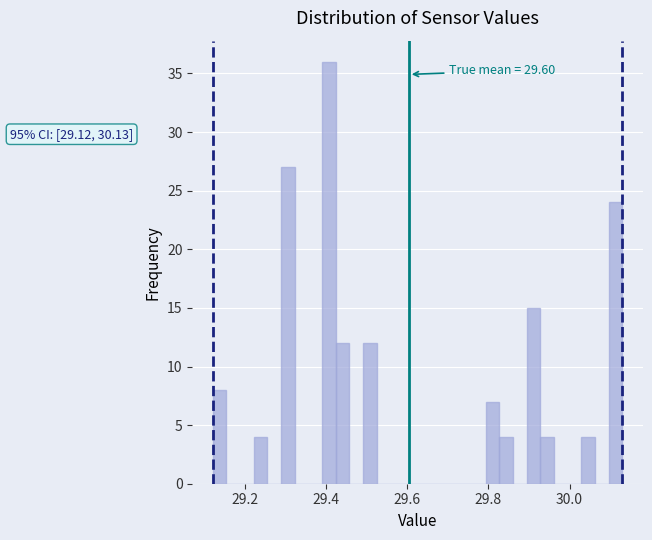

Around what value on the x-axis is the tallest bar? Give the approximate position of its centre, as read against the axis.

29.40